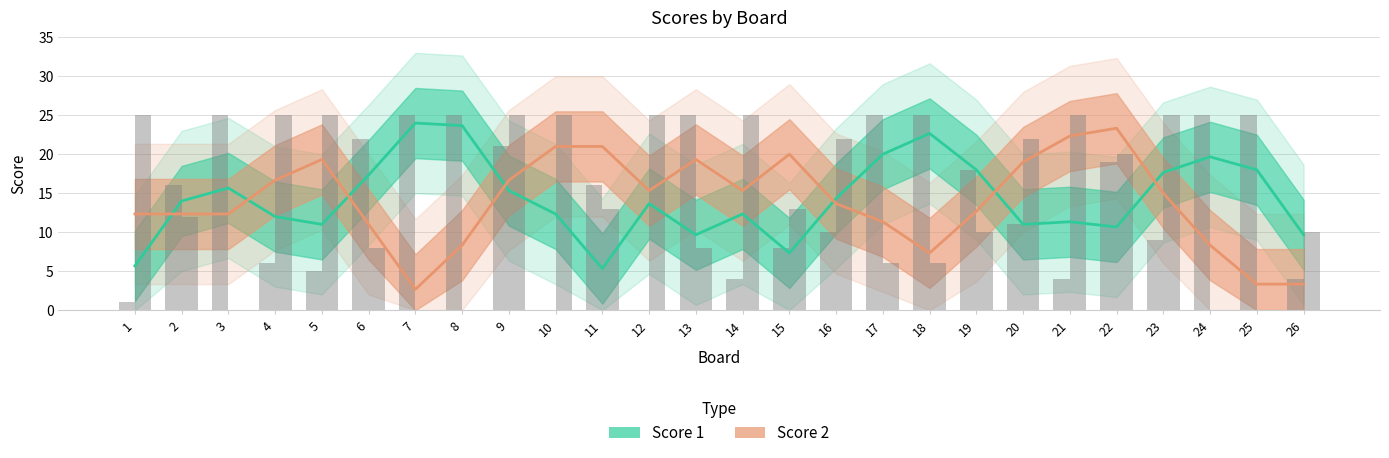

How many groups of bars are there?

26